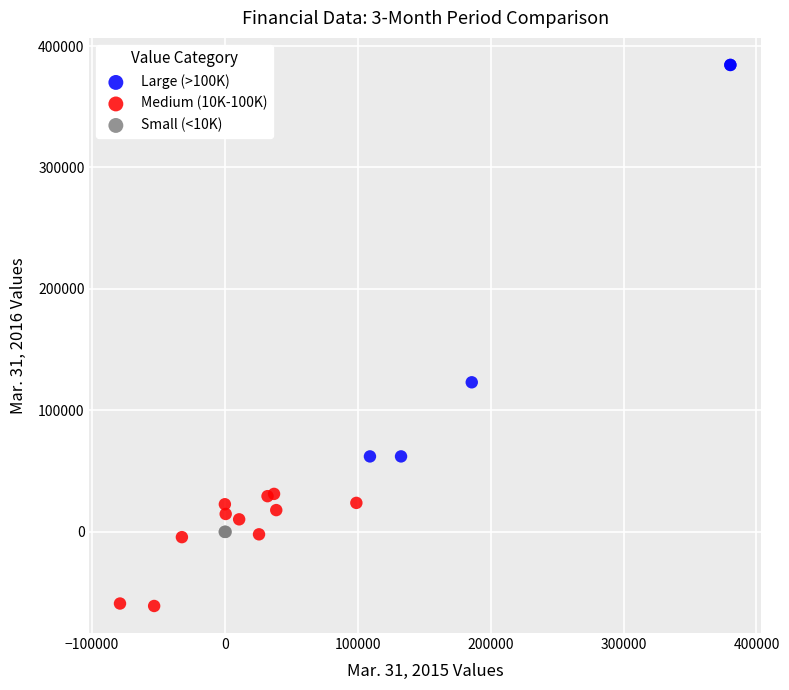

Which series has the widest spread of Y values?

Large (>100K)